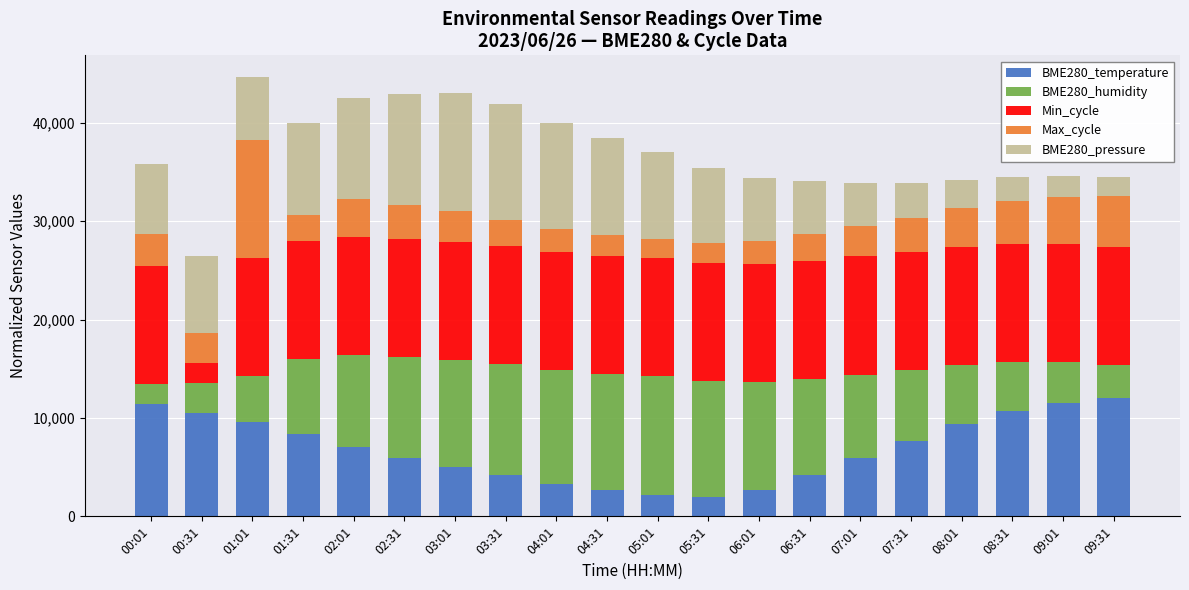

What is the total value across all series at 07:31?

33826.5